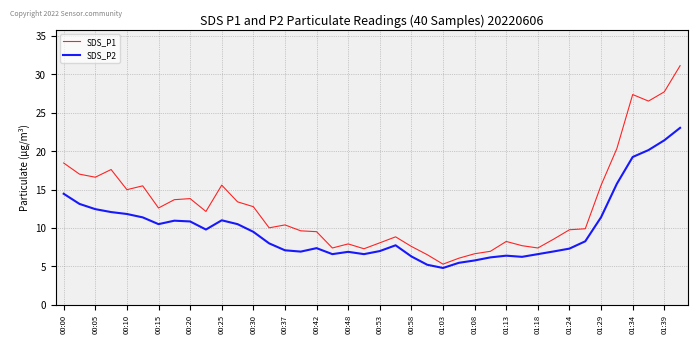

Which series has the largest range (max minus min)?

SDS_P1